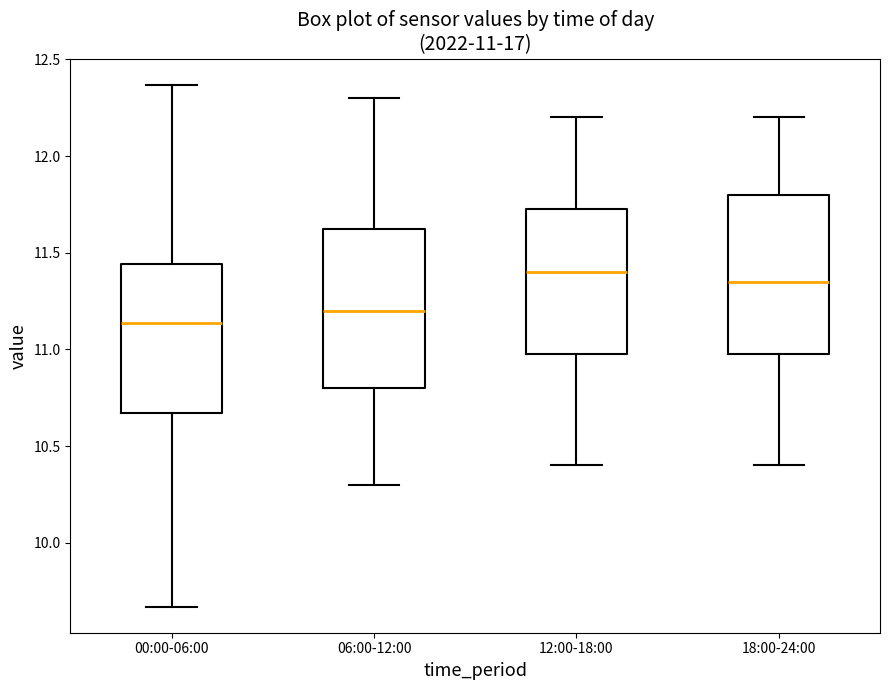

Which box's median line is the lowest?

00:00-06:00